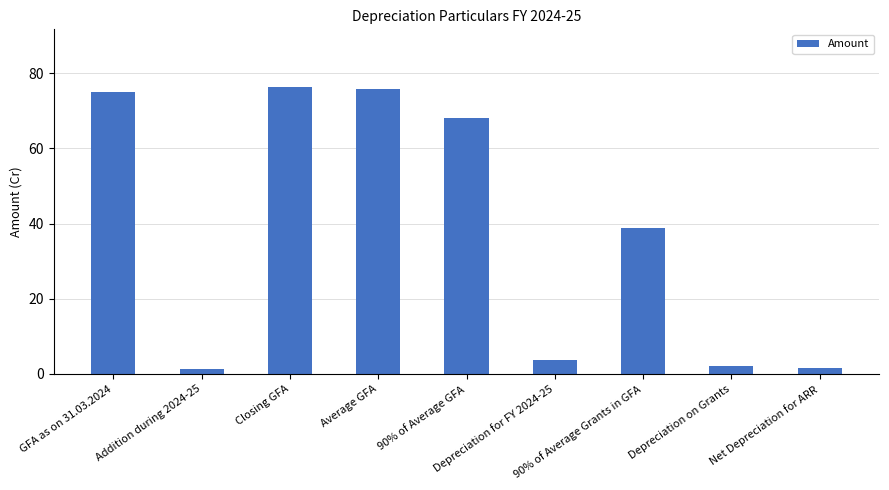

What is the difference between the maximum and minimum values?

75.1